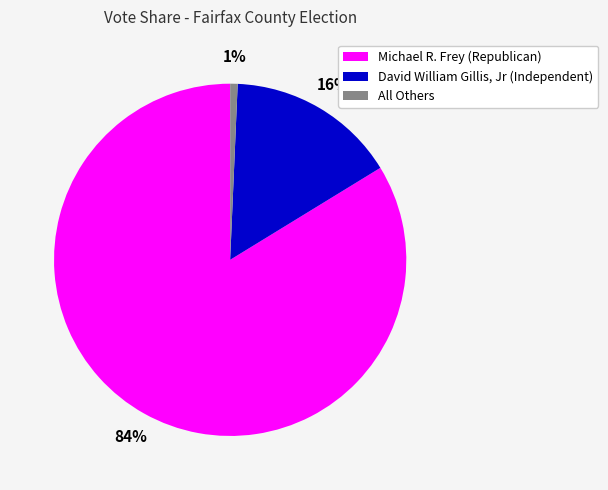

Which has a higher value, David William Gillis, Jr (Independent) or All Others?

David William Gillis, Jr (Independent)